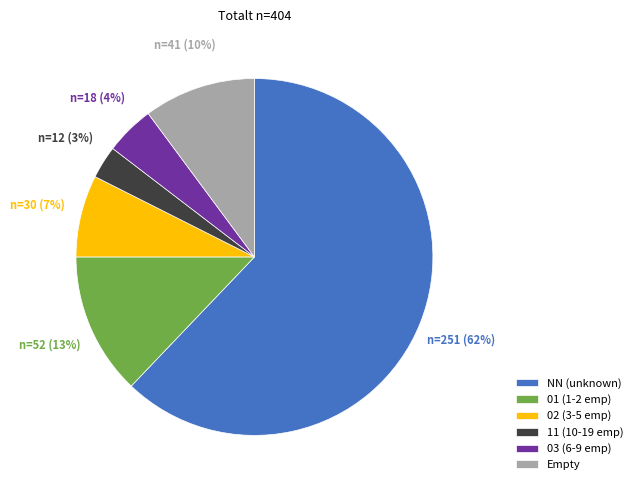

To the nearest percent, what is the average slice percentage?

17%